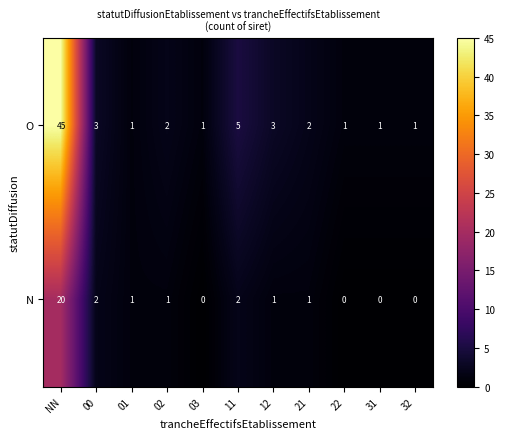

Which series has the largest total across all categories?

O